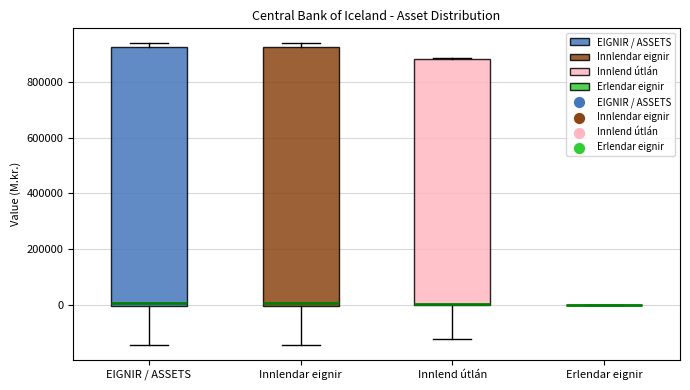

Reading left to right, read every box against the y-axis: the position of its median line, the range the box covers, and the ends of its whiskers. The values are not printed on the chart, so give them approximately, as read against the axis.

EIGNIR / ASSETS: median 0 (just above the box's lower edge), box 0 to 920000, whiskers -140000 to 940000
Innlendar eignir: median 0 (just above the box's lower edge), box 0 to 920000, whiskers -140000 to 940000
Innlend útlán: median 0 (drawn on the box's lower edge), box 0 to 880000, whiskers -120000 to 880000
Erlendar eignir: box collapsed to a line at 0, whiskers 0 to 0